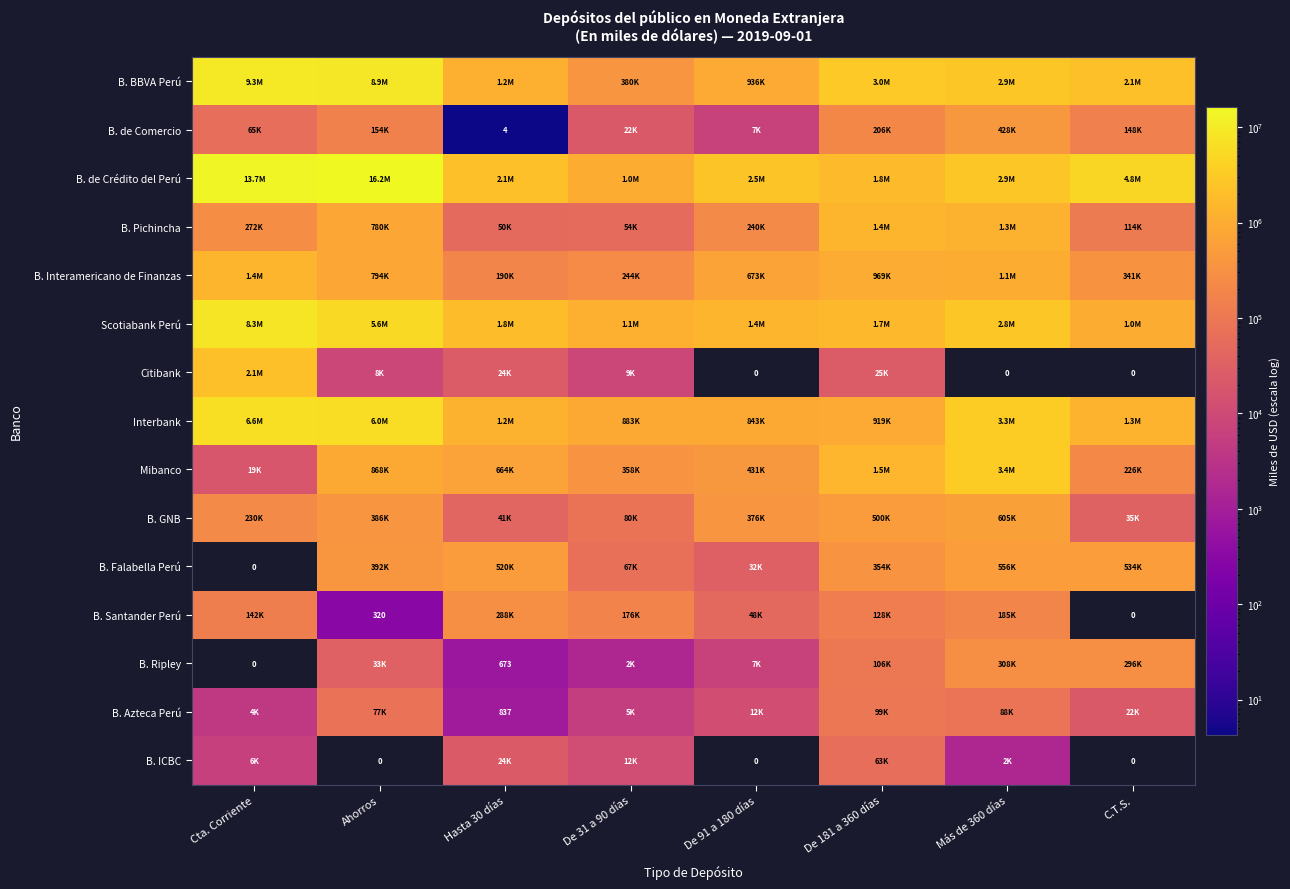

How many series are shown in this chart?

15